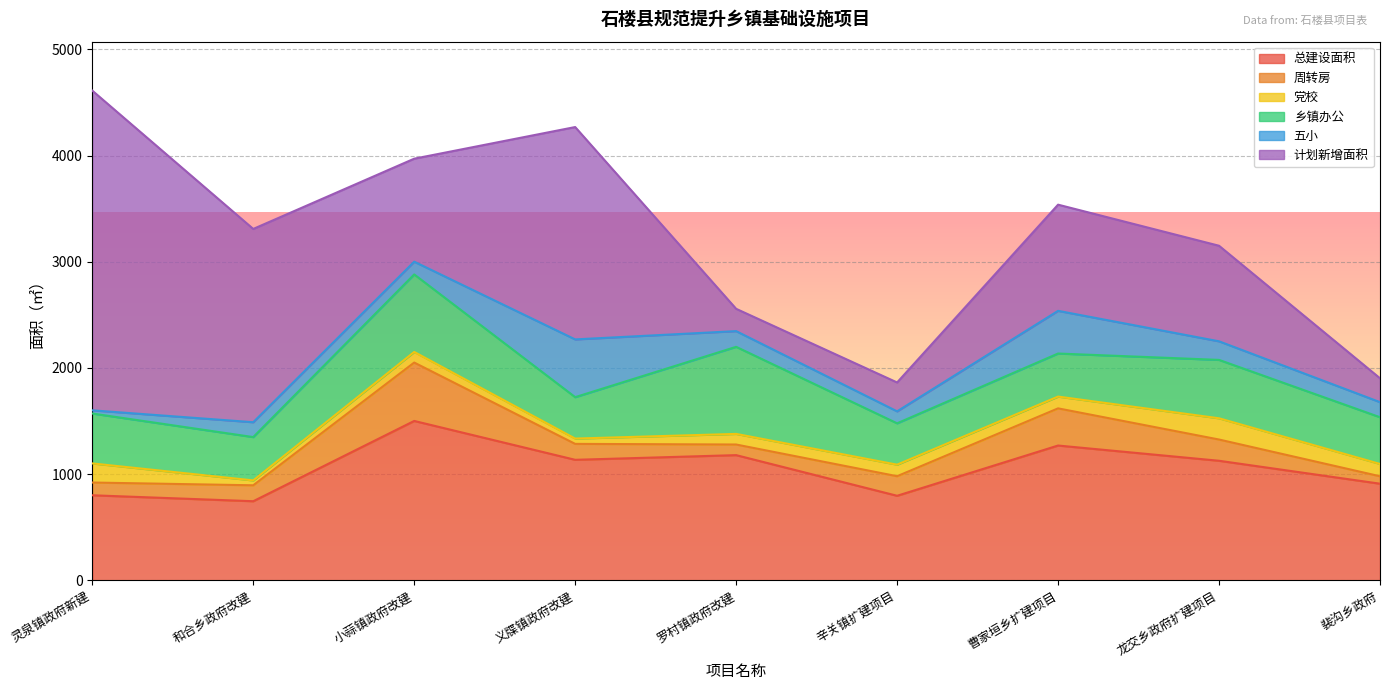

Where is 乡镇办公 nearest to the value 604?

龙交乡政府扩建项目